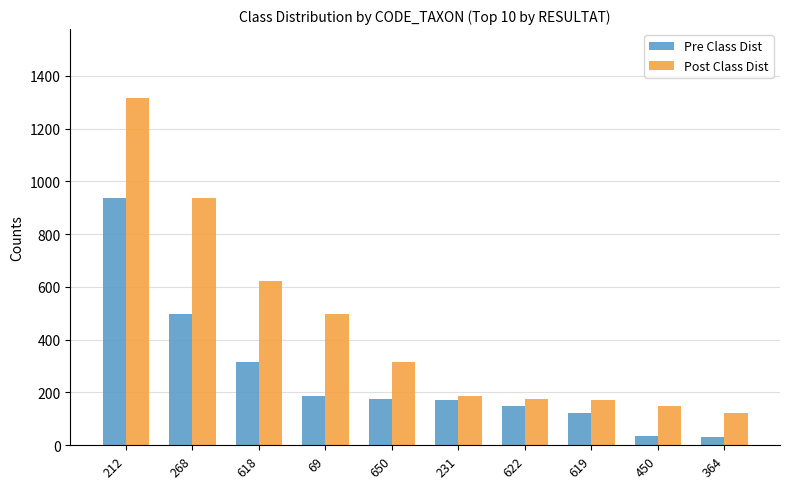

How many categories are shown in the chart?

10